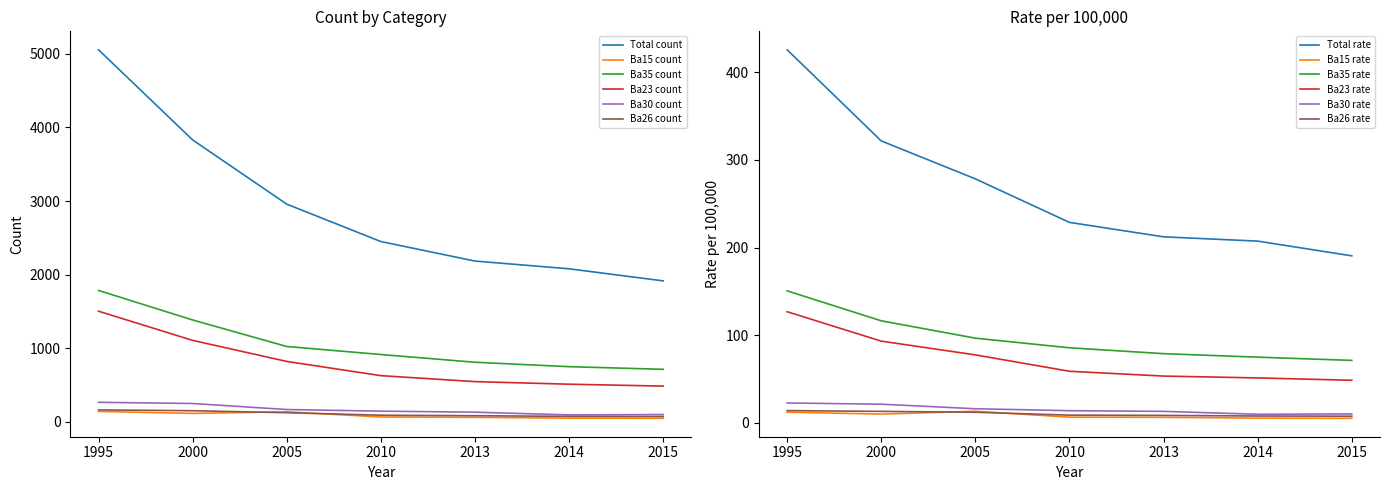

True or false: Ba35 count and Total count intersect in this chart.

False